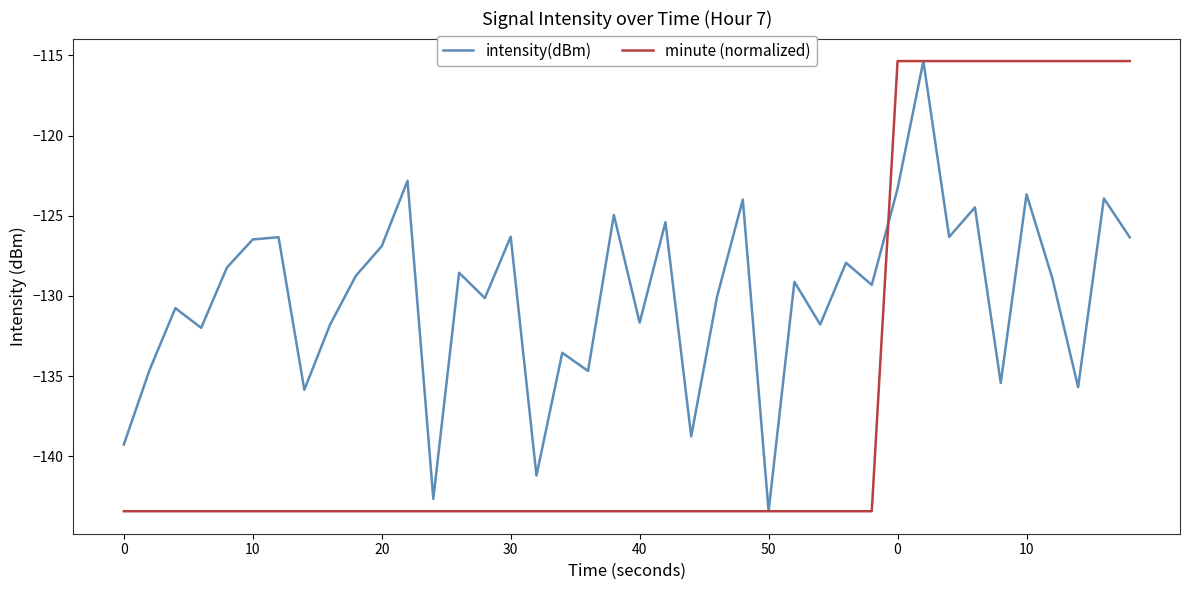

Which series has the largest total across all categories?

intensity(dBm)